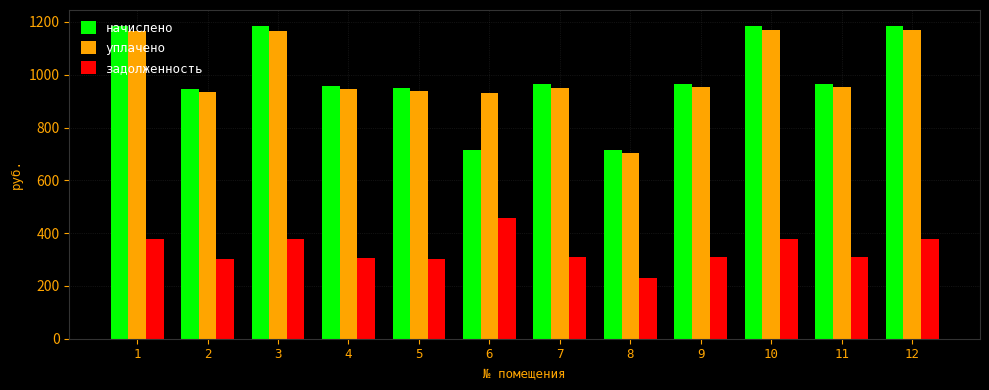

What is the total value across all series at 4?

2211.1